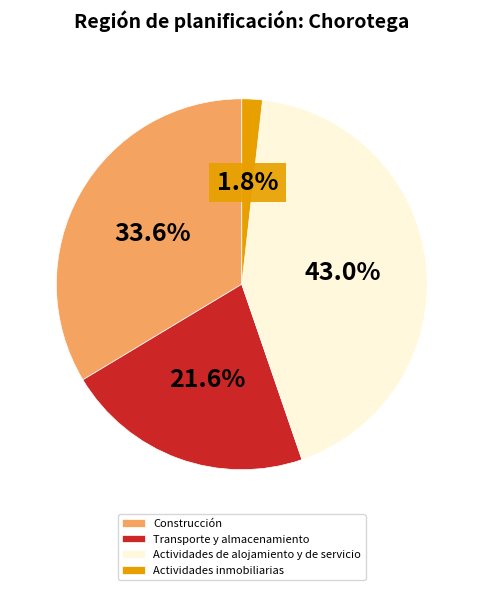

To the nearest percent, what portion does Actividades de alojamiento y de servicio represent?

43%